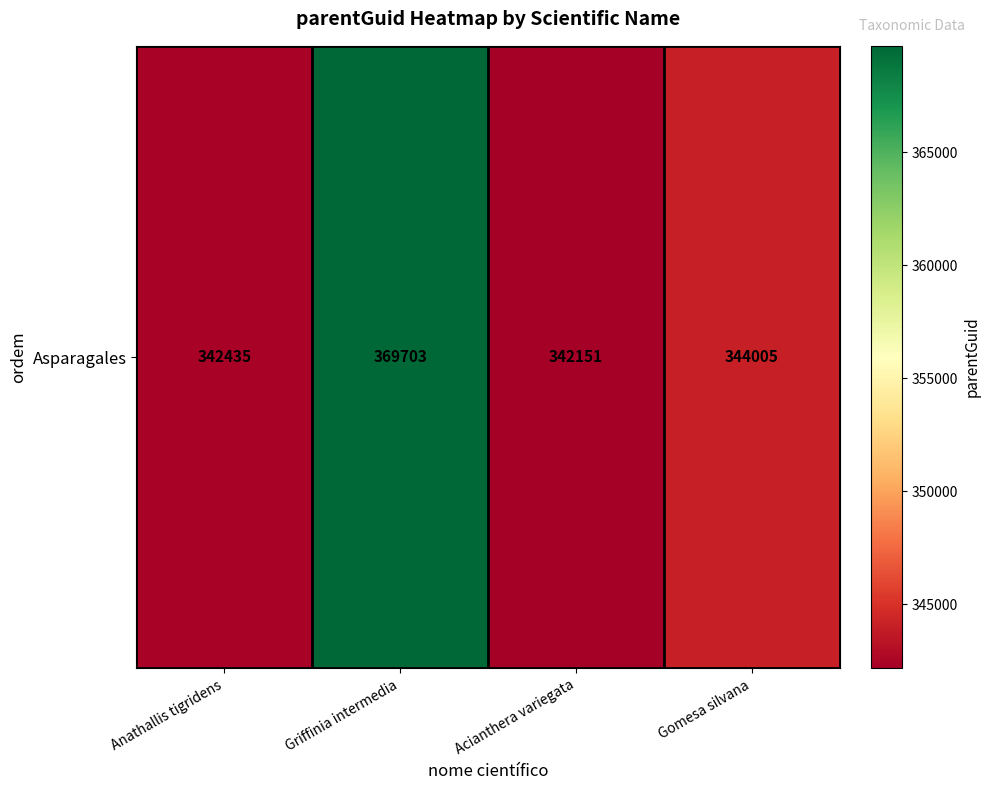

Reading right to left, extract all data points from this chart.

Gomesa silvana=344005	Acianthera variegata=342151	Griffinia intermedia=369703	Anathallis tigridens=342435